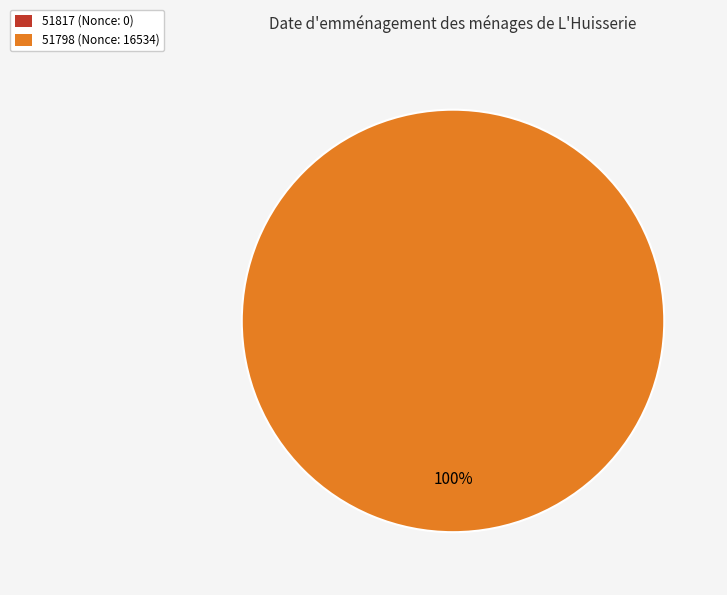

True or false: 51817 accounts for 0% of the total.

True